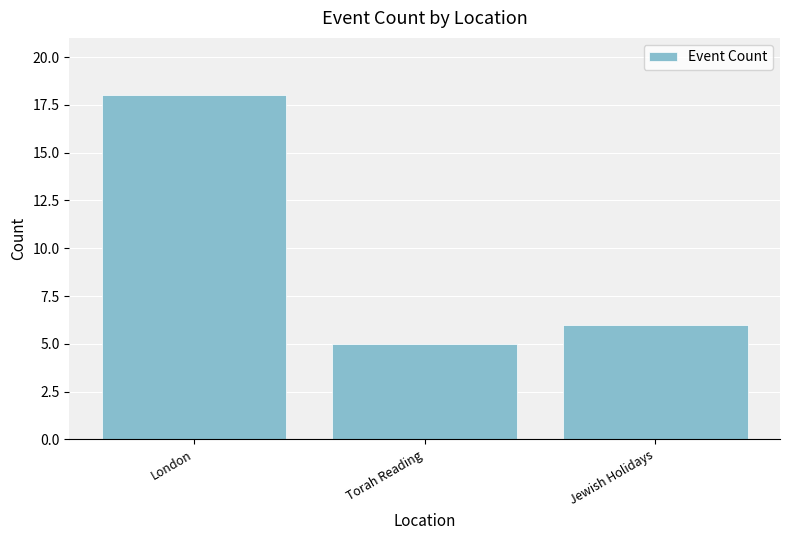

What is the difference between the maximum and minimum values?

13